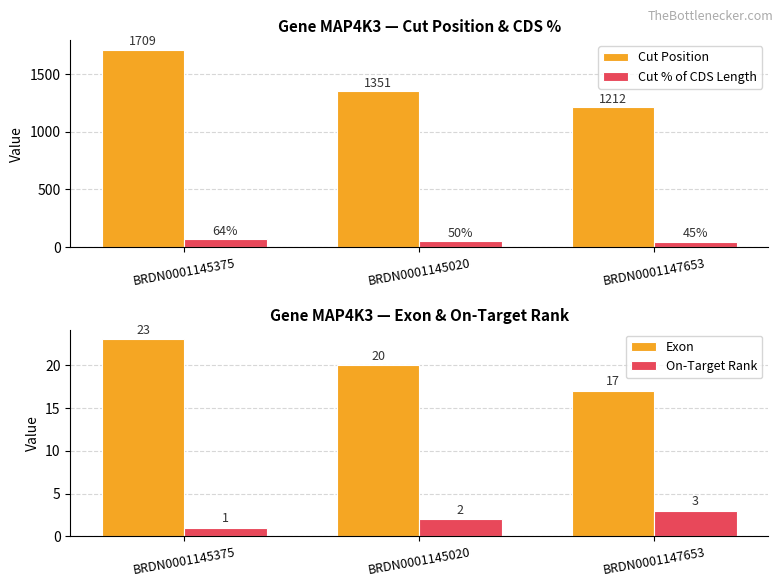

The Cut Position series shows 431 at BRDN0001145020. True or false?

False